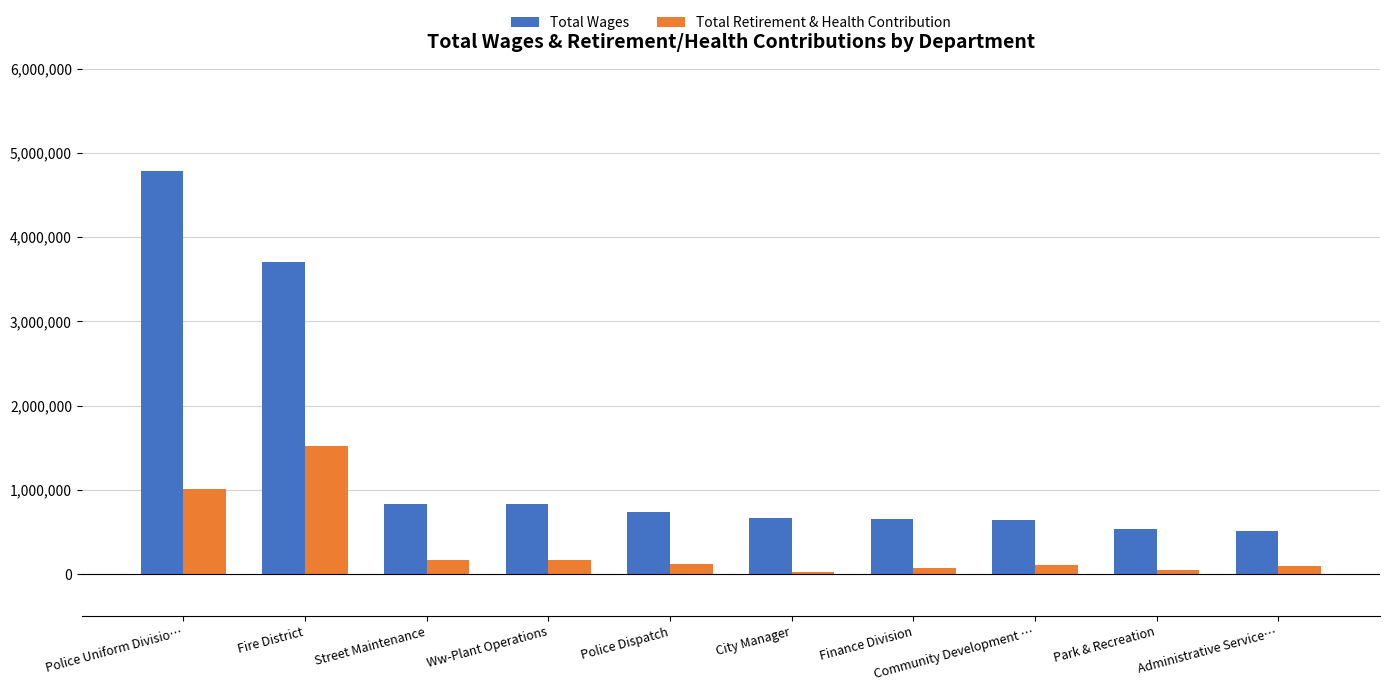

At which label is Total Retirement & Health Contribution closest to 773849?

Police Uniform Divisio…